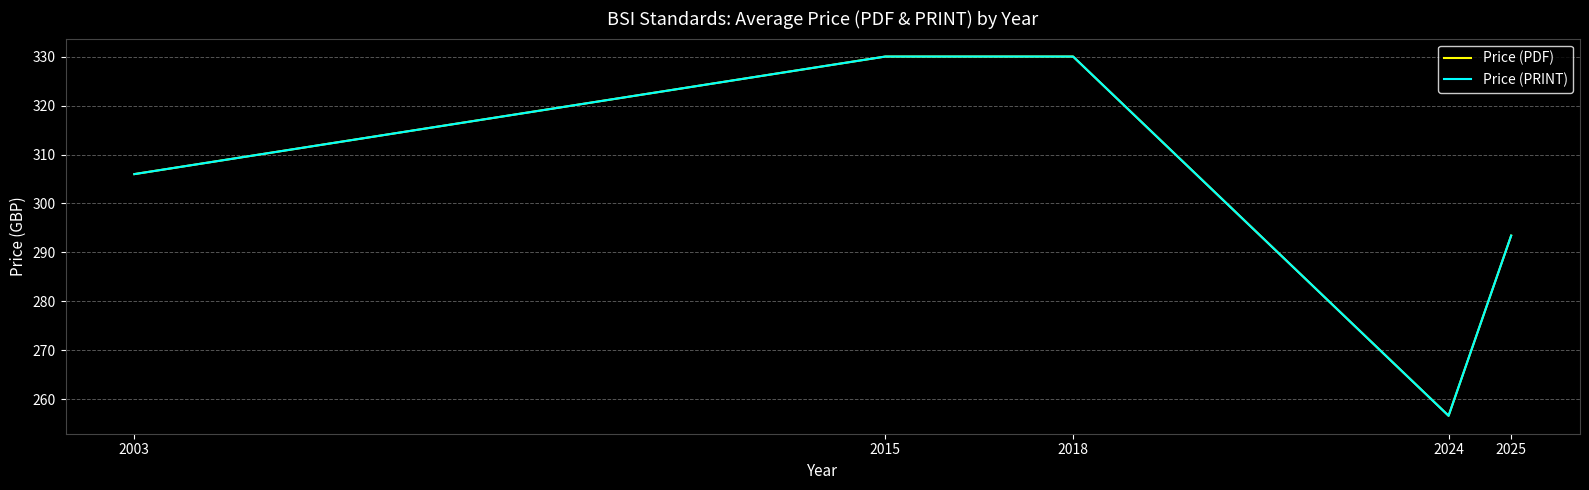

In Price (PDF), how many points are lower than both neighbors (excluding endpoints)?

1